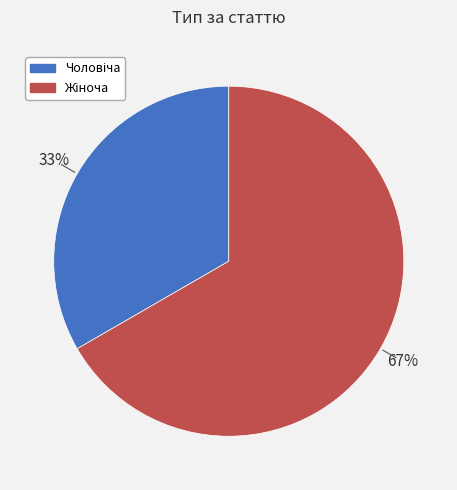

To the nearest percent, what is the average slice percentage?

50%